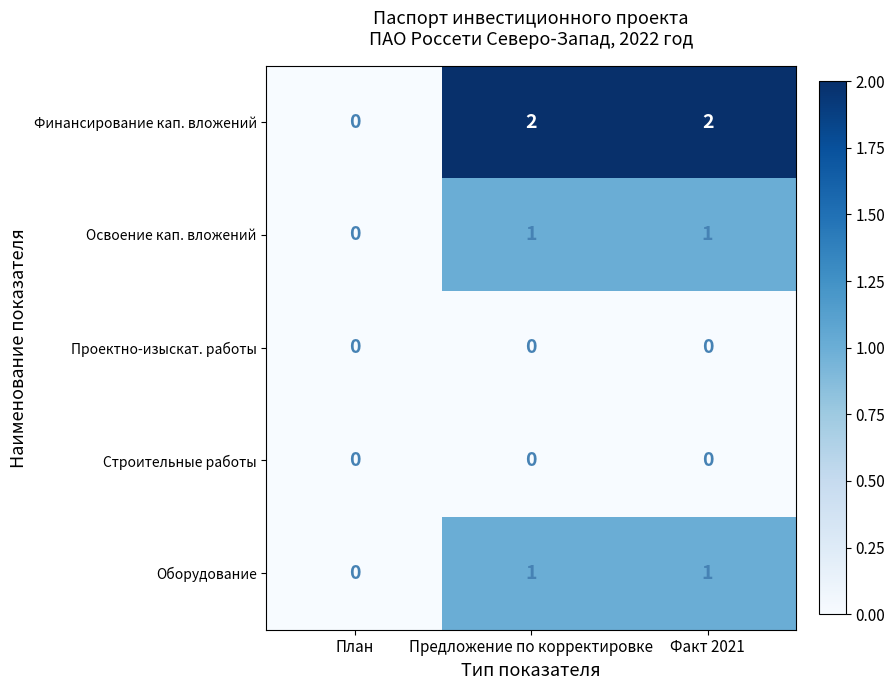

Which category has the lowest value in the Финансирование кап. вложений series?

План